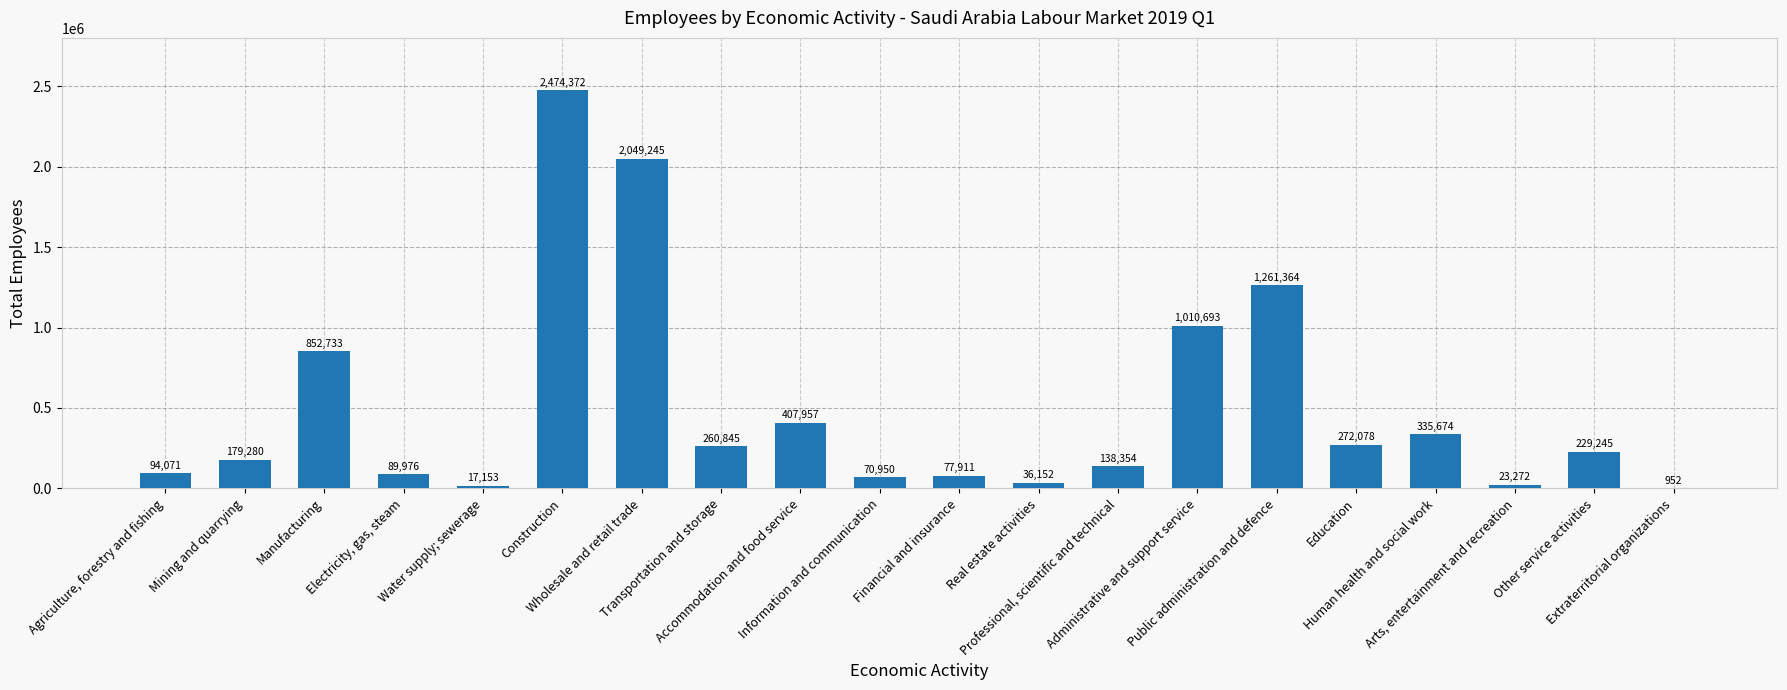

Between Extraterritorial organizations and Agriculture, forestry and fishing, which is larger?

Agriculture, forestry and fishing